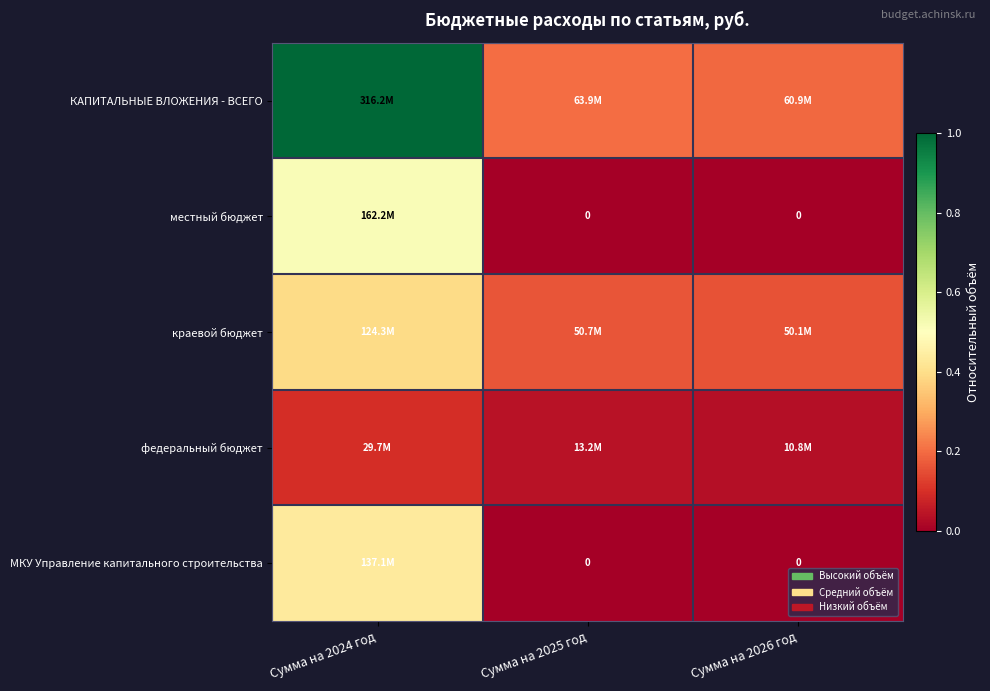

Which category has the lowest value in the МКУ Управление капитального строительства series?

Сумма на 2025 год